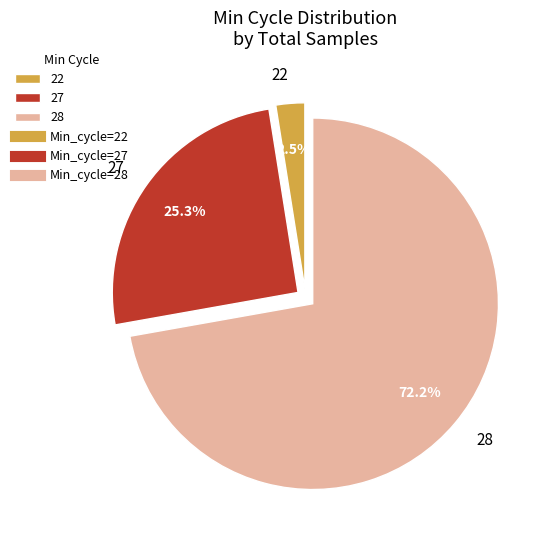

The 27 slice represents 46% of the pie. True or false?

False